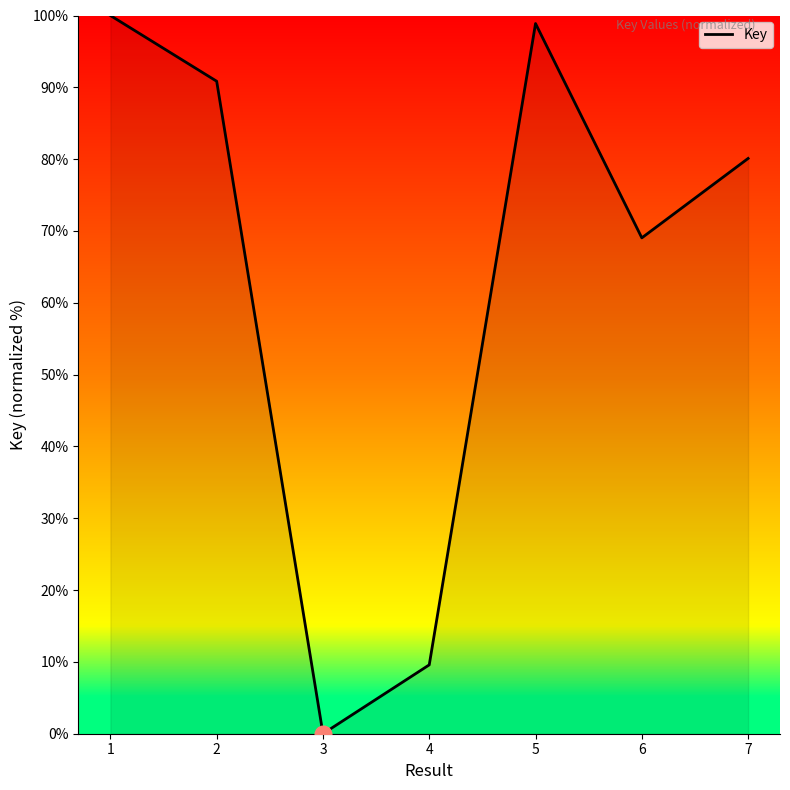

List the labels in order of value, largest first.

1, 5, 2, 7, 6, 4, 3